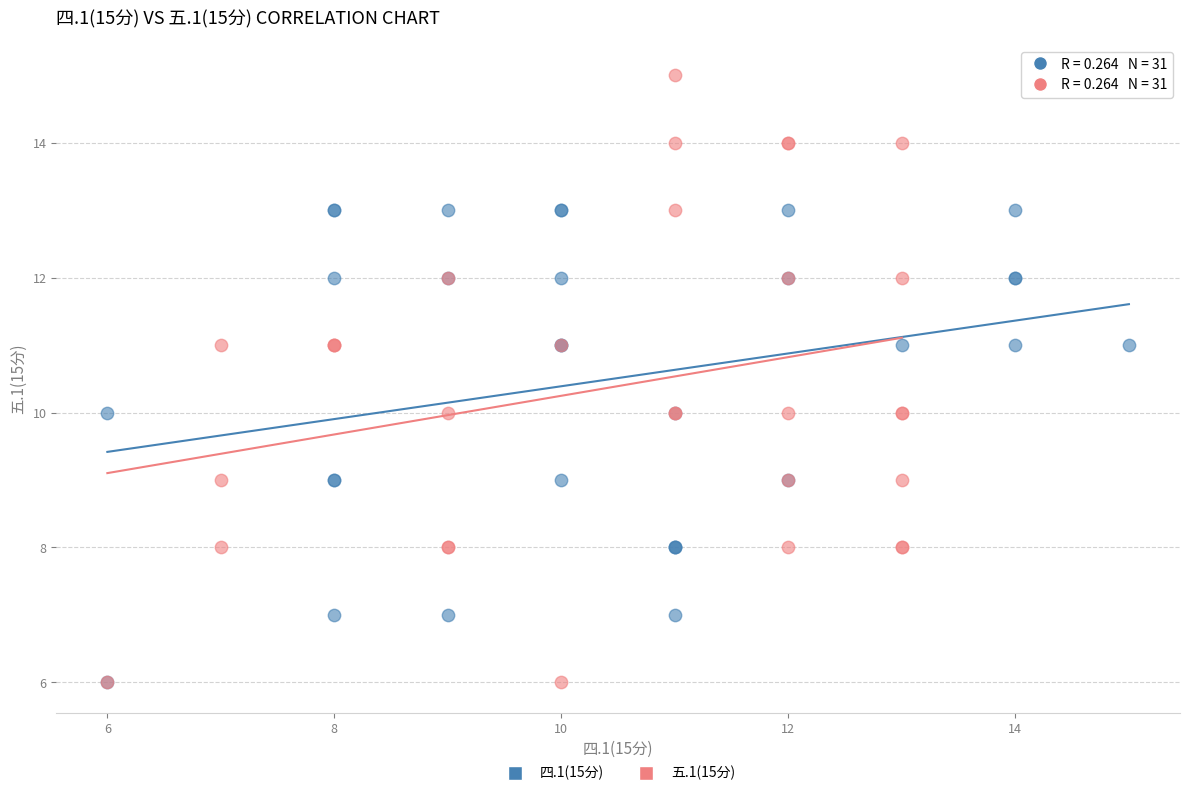

Which series contains the highest Y value?

五.1(15分)